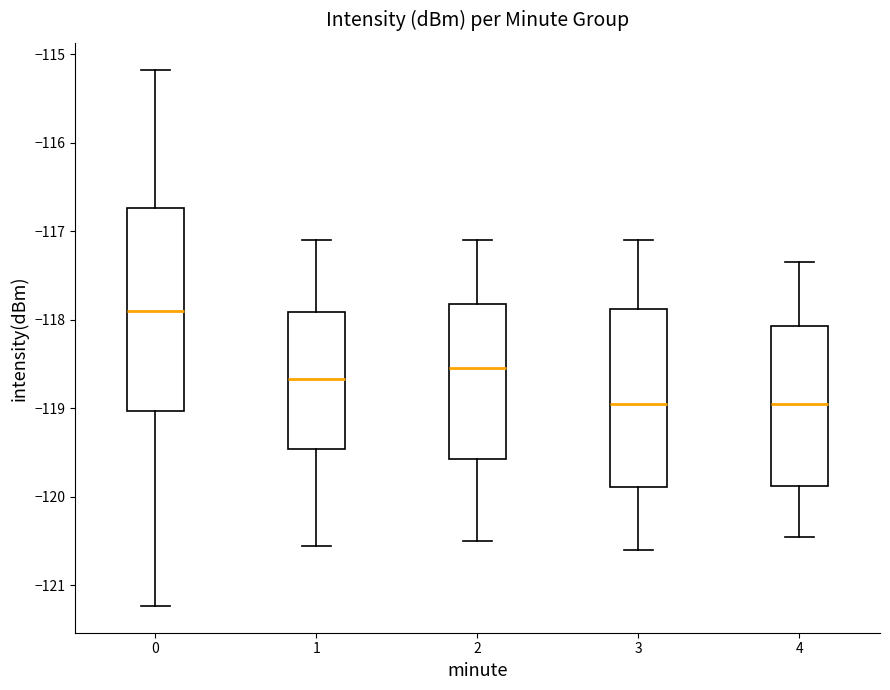

Reading left to right, read every box against the y-axis: the position of its median line, the range the box covers, and the ends of its whiskers. The values are not printed on the chart, so give them approximately, as read against the axis.

0: median -117.9, box -119.0 to -116.7, whiskers -121.2 to -115.2
1: median -118.7, box -119.5 to -117.9, whiskers -120.5 to -117.1
2: median -118.5, box -119.6 to -117.8, whiskers -120.5 to -117.1
3: median -118.9, box -119.9 to -117.9, whiskers -120.6 to -117.1
4: median -118.9, box -119.9 to -118.1, whiskers -120.4 to -117.3